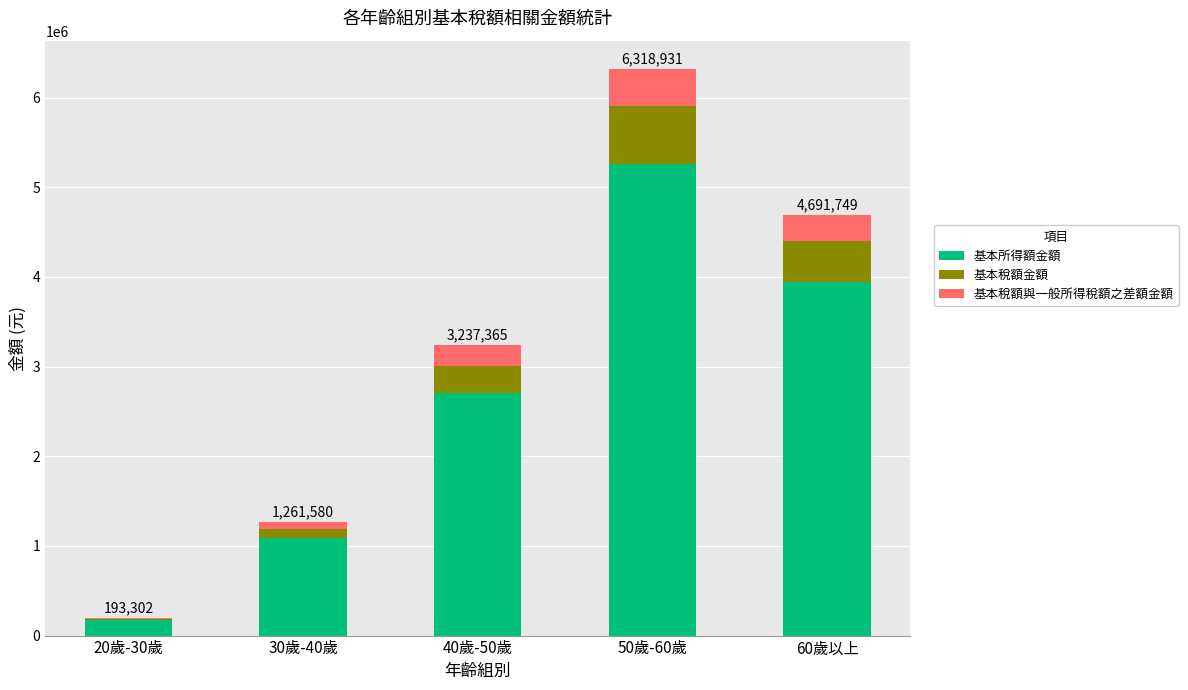

The value of 基本所得額金額 at 50歲-60歲 is 5260793. True or false?

True